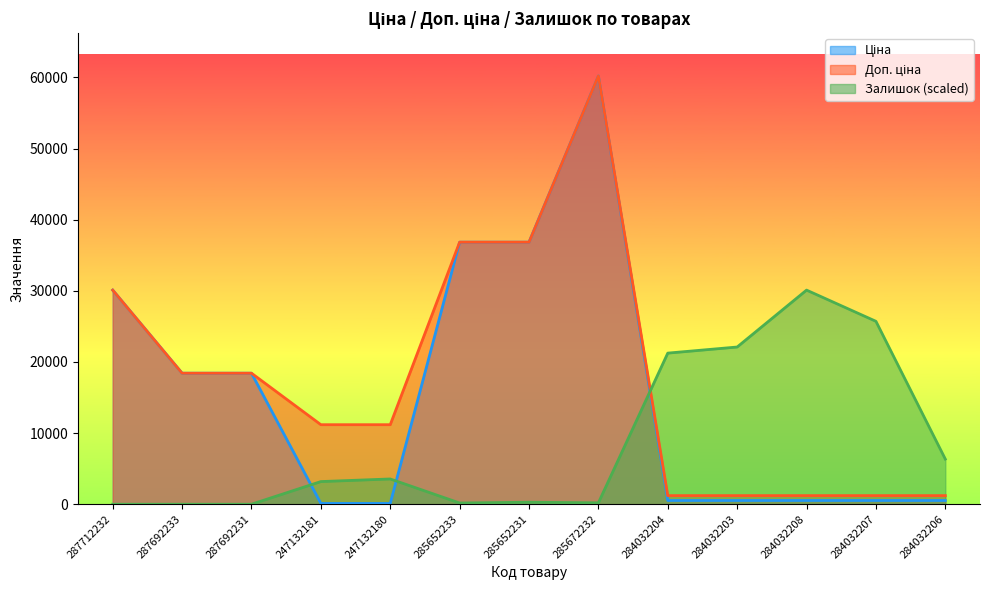

Which category has the highest value in the Доп. ціна series?

285672232